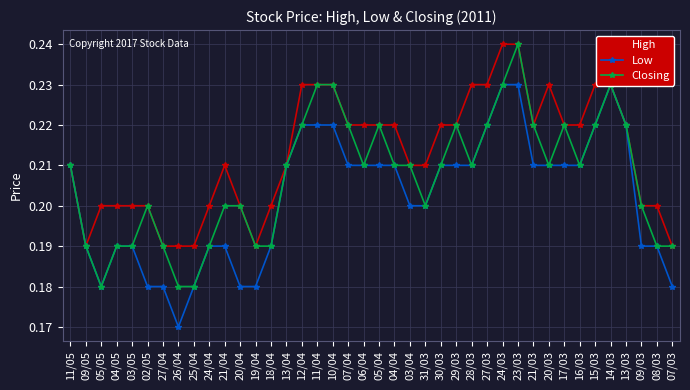

True or false: Low and Closing intersect in this chart.

False